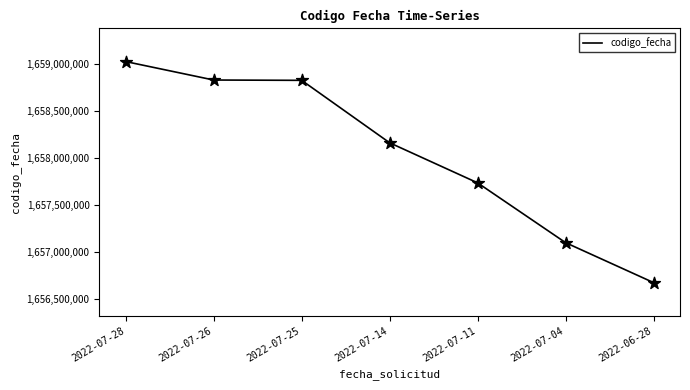

What is the change in value from 2022-07-04 to 2022-06-28?

-424949